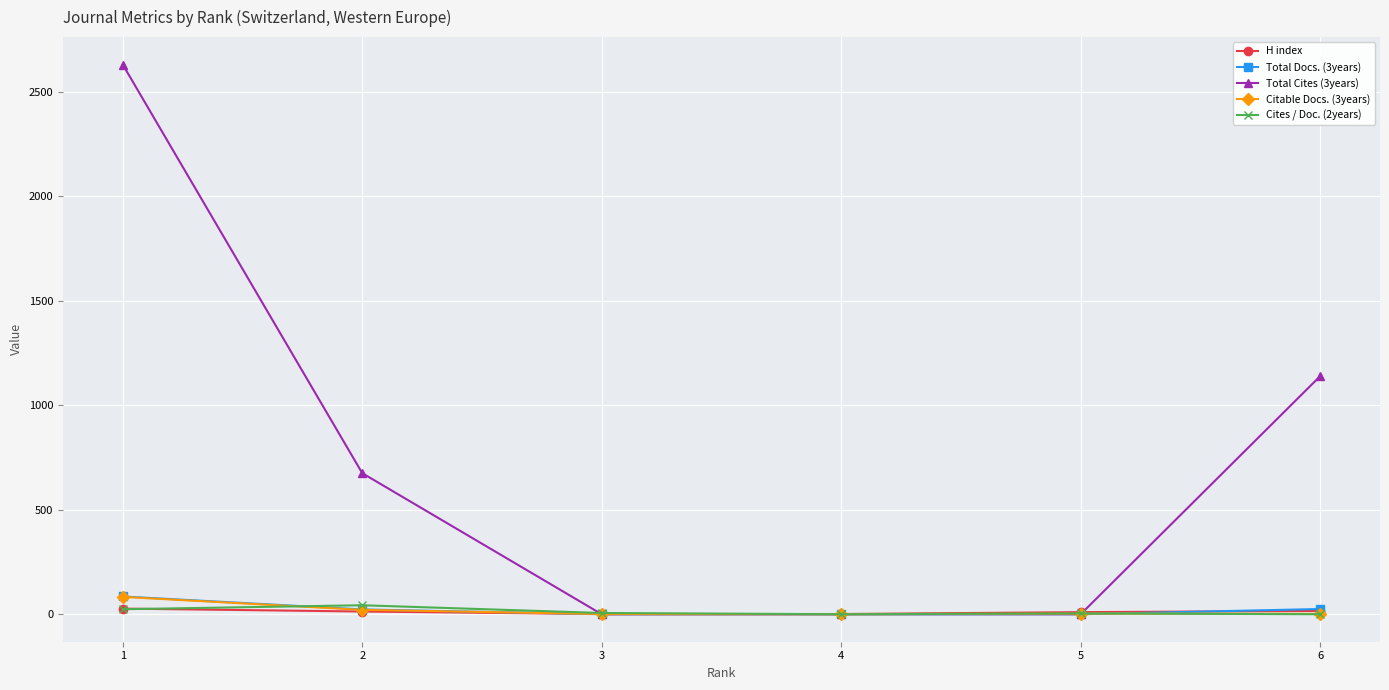

Which series has the widest spread of values?

Total Cites (3years)